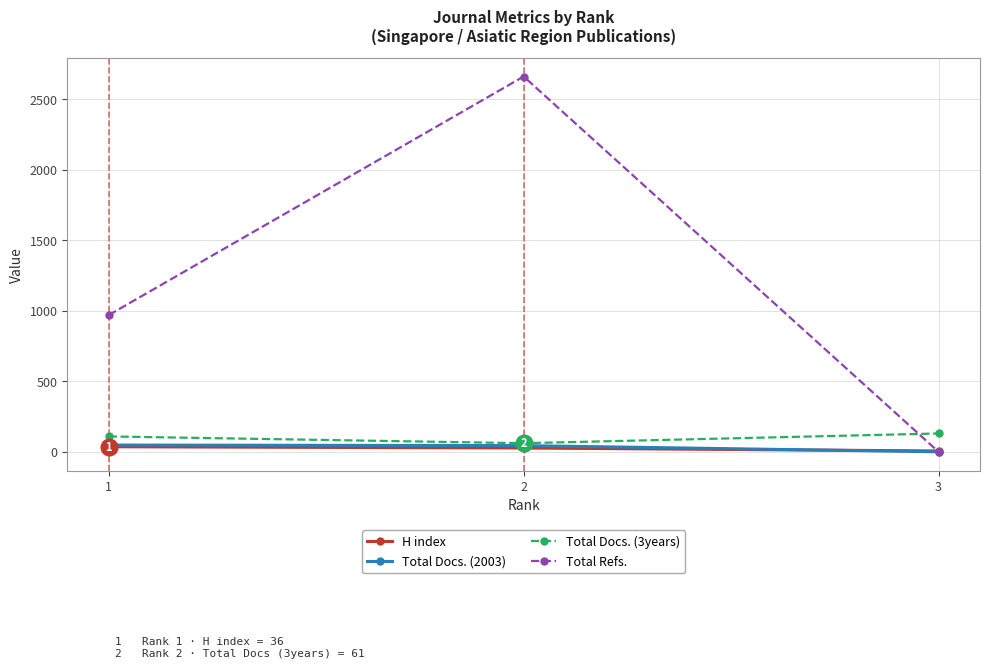

Which category has the highest value across all series?

2